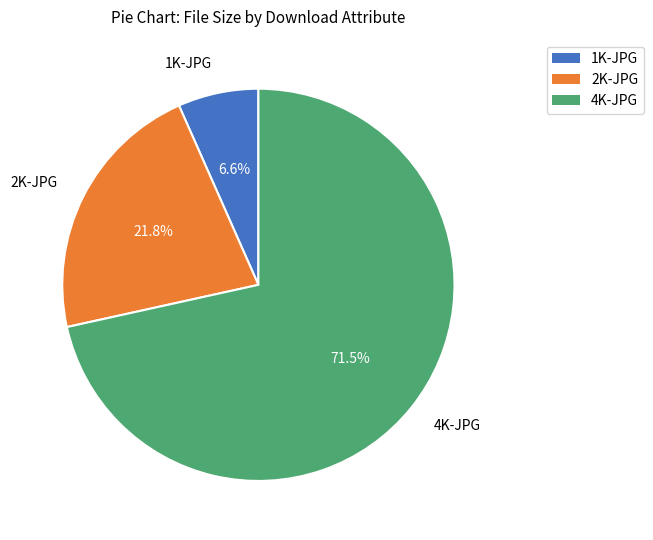

Rank the categories by value from highest to lowest.

4K-JPG, 2K-JPG, 1K-JPG